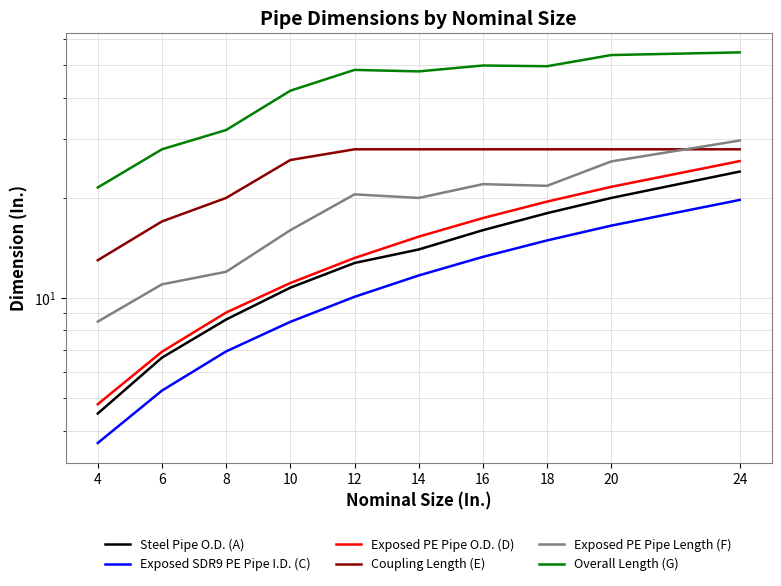

Rank the series by their maximum value, from lowest to highest.

Exposed SDR9 PE Pipe I.D. (C), Steel Pipe O.D. (A), Exposed PE Pipe O.D. (D), Coupling Length (E), Exposed PE Pipe Length (F), Overall Length (G)